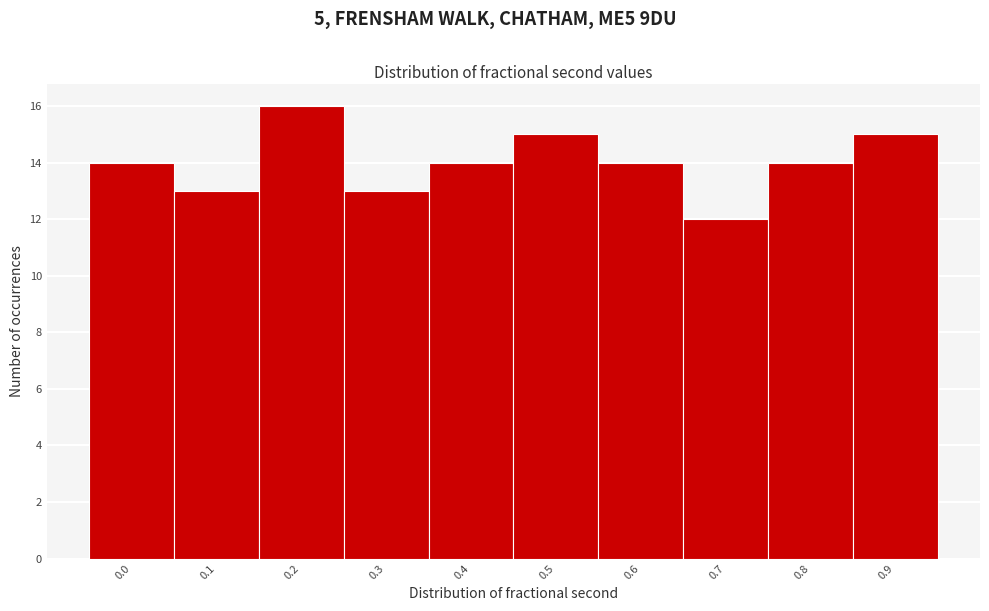

Reading right to left, transcribe all the data shown in this chart.

15	14	12	14	15	14	13	16	13	14